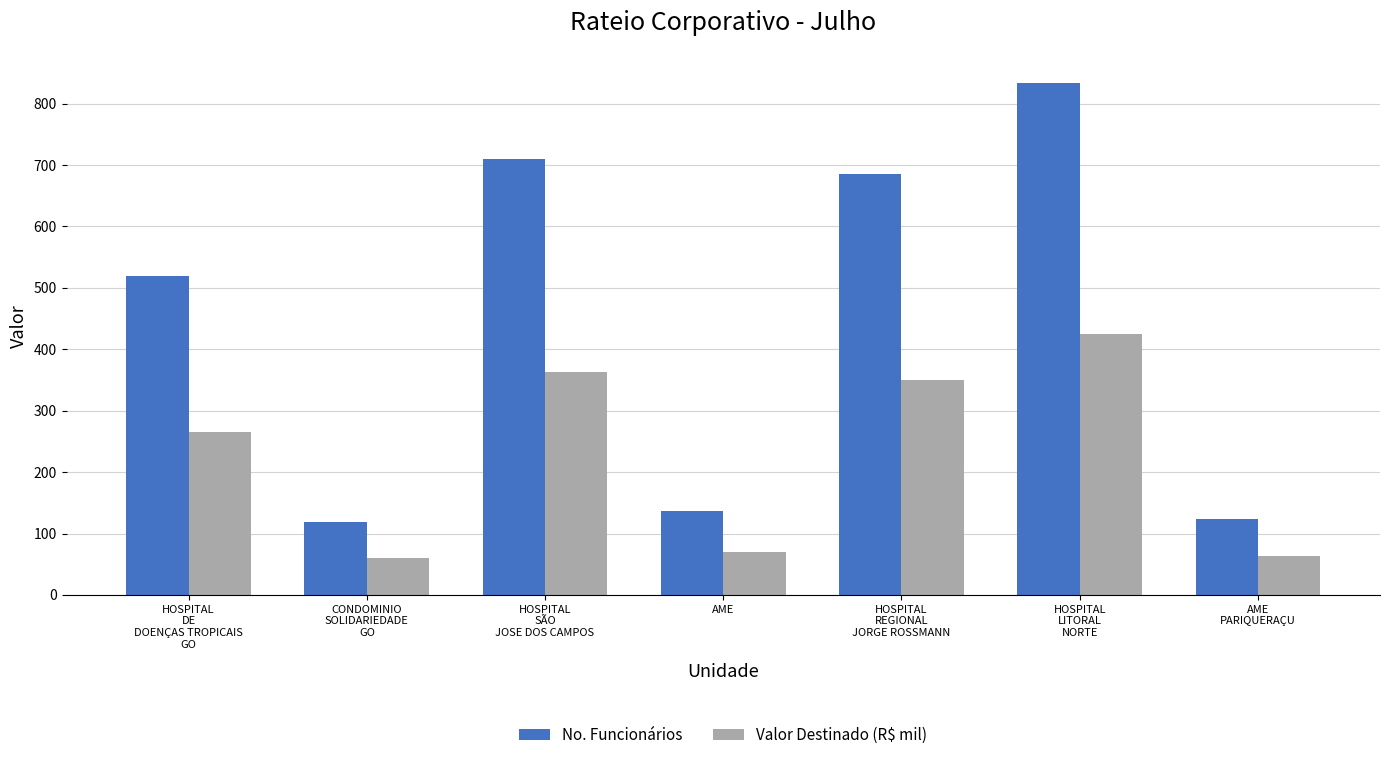

What is the sum of all Valor Destinado (R$ mil) values?

1596.8